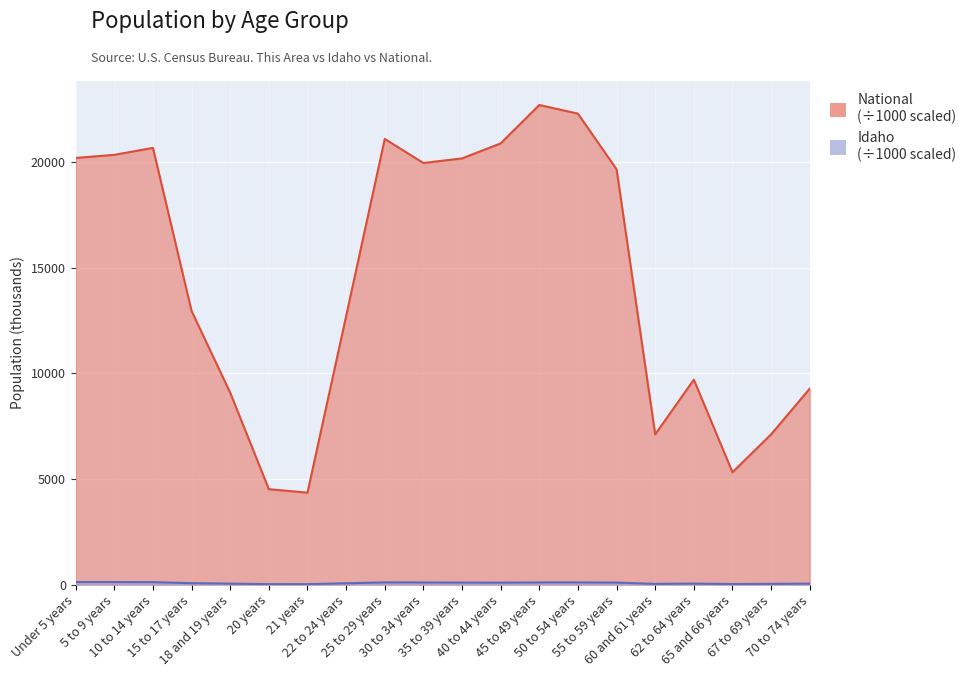

How many lines are shown in the chart?

2